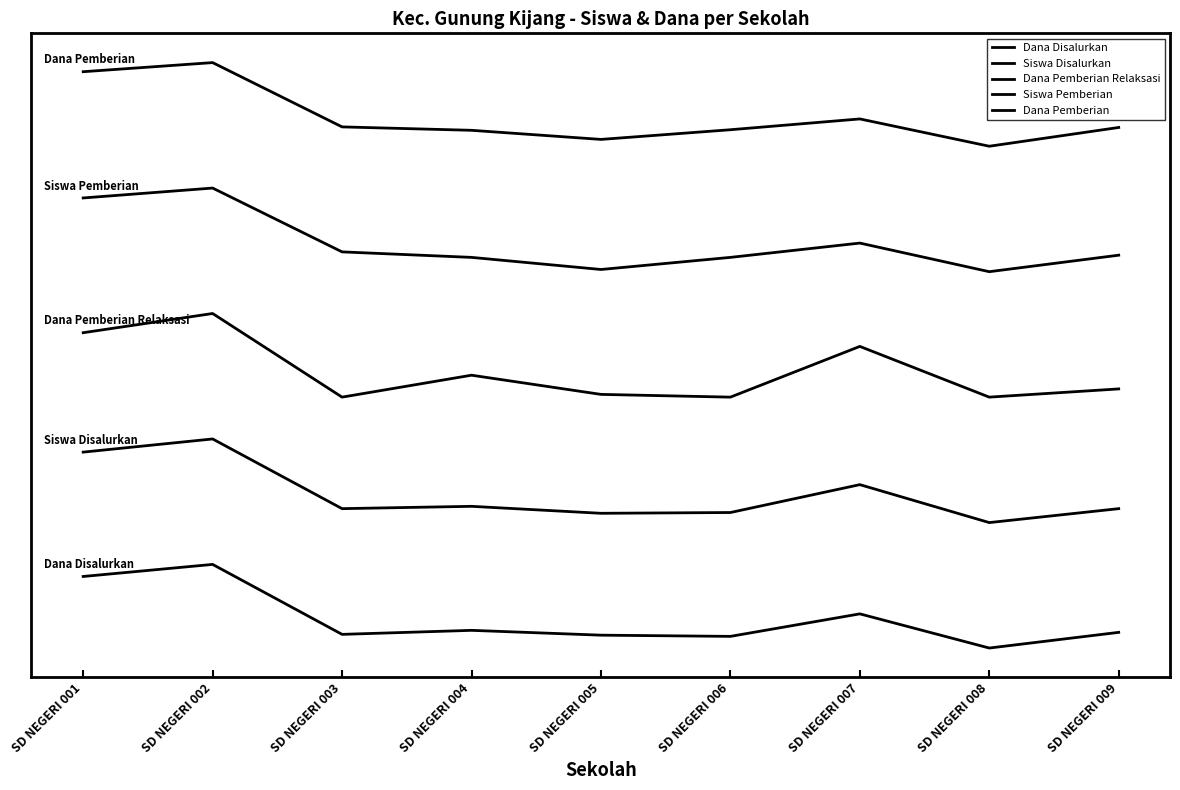

Reading right to left, transcribe all the data shown in this chart.

Dana Disalurkan: SD NEGERI 009=0.0	SD NEGERI 008=0.0	SD NEGERI 007=0.0	SD NEGERI 006=0.0	SD NEGERI 005=0.0	SD NEGERI 004=0.0	SD NEGERI 003=0.0	SD NEGERI 002=0.1	SD NEGERI 001=0.1
Siswa Disalurkan: SD NEGERI 009=0.1	SD NEGERI 008=0.1	SD NEGERI 007=0.2	SD NEGERI 006=0.1	SD NEGERI 005=0.1	SD NEGERI 004=0.1	SD NEGERI 003=0.1	SD NEGERI 002=0.2	SD NEGERI 001=0.2
Dana Pemberian Relaksasi: SD NEGERI 009=0.2	SD NEGERI 008=0.2	SD NEGERI 007=0.3	SD NEGERI 006=0.2	SD NEGERI 005=0.2	SD NEGERI 004=0.3	SD NEGERI 003=0.2	SD NEGERI 002=0.3	SD NEGERI 001=0.3
Siswa Pemberian: SD NEGERI 009=0.4	SD NEGERI 008=0.4	SD NEGERI 007=0.4	SD NEGERI 006=0.4	SD NEGERI 005=0.4	SD NEGERI 004=0.4	SD NEGERI 003=0.4	SD NEGERI 002=0.4	SD NEGERI 001=0.4
Dana Pemberian: SD NEGERI 009=0.5	SD NEGERI 008=0.5	SD NEGERI 007=0.5	SD NEGERI 006=0.5	SD NEGERI 005=0.5	SD NEGERI 004=0.5	SD NEGERI 003=0.5	SD NEGERI 002=0.6	SD NEGERI 001=0.6